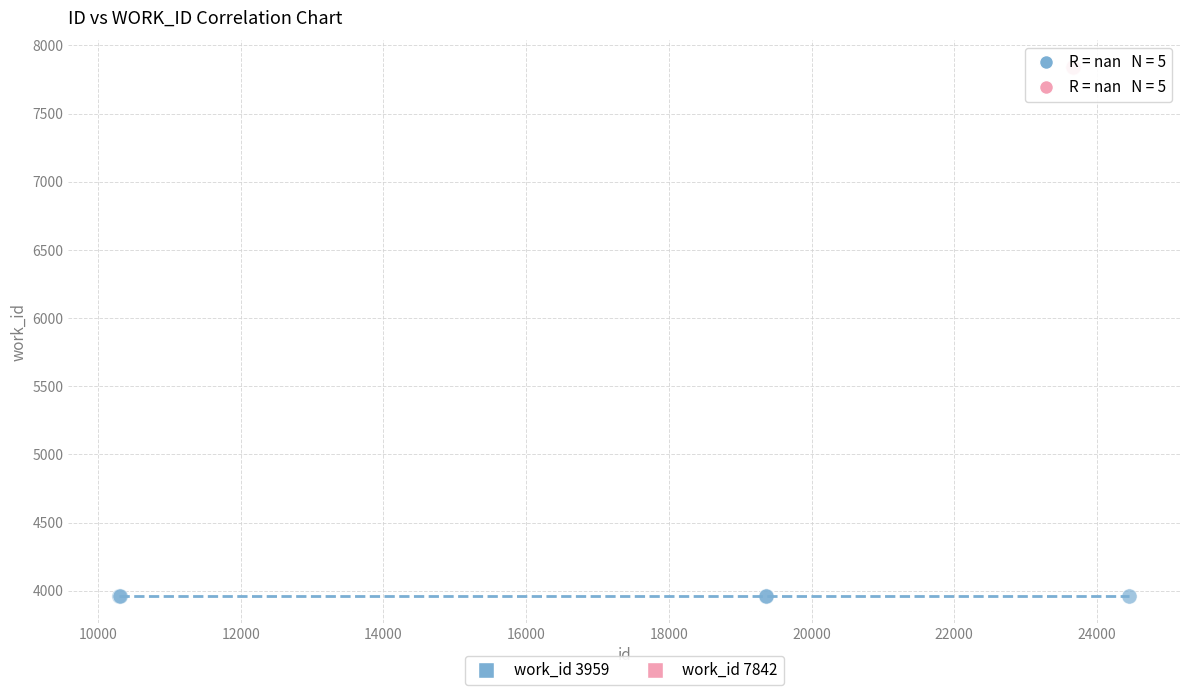

What are all the series names shown in the legend?

work_id 3959, work_id 7842